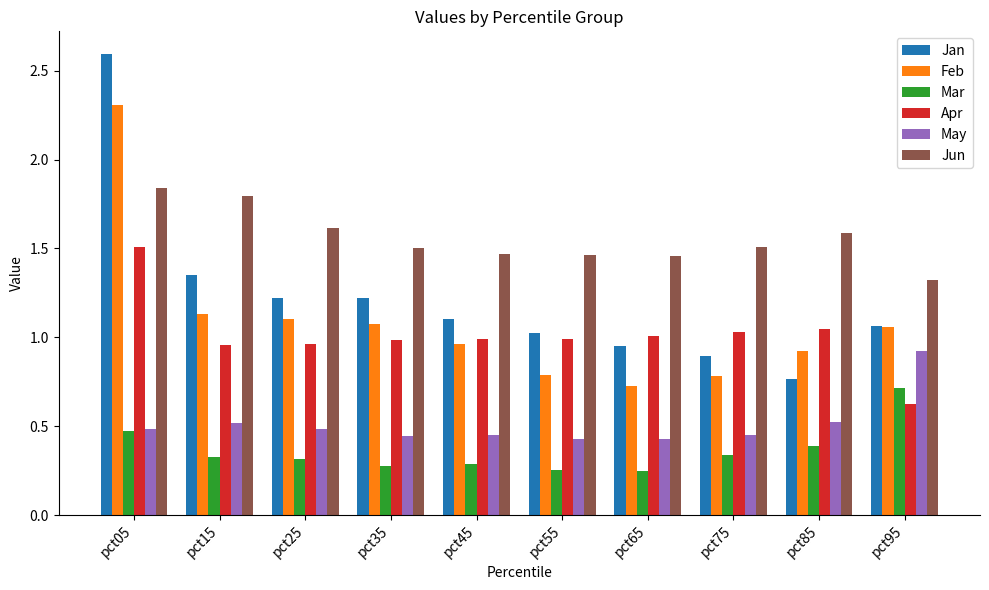

List the series in order of their peak value, lowest first.

Mar, May, Apr, Jun, Feb, Jan